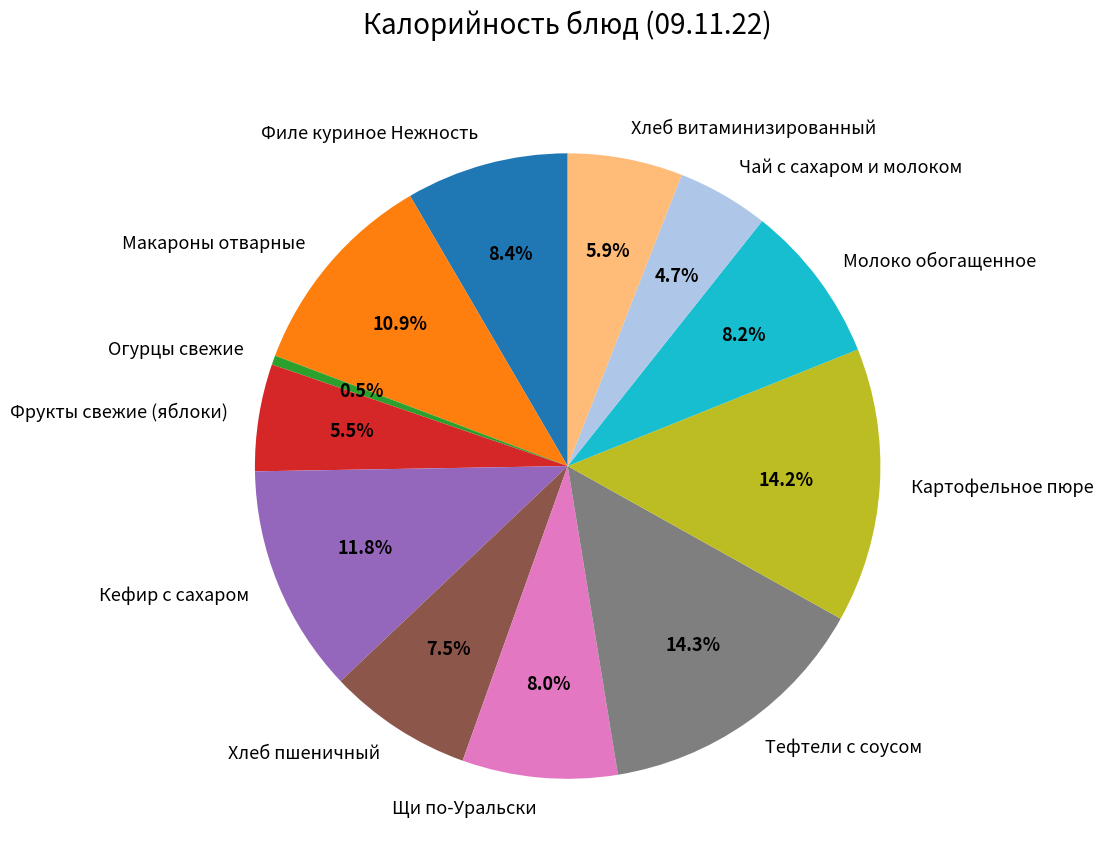

Do Огурцы свежие and Макароны отварные together represent more than half of the pie?

No